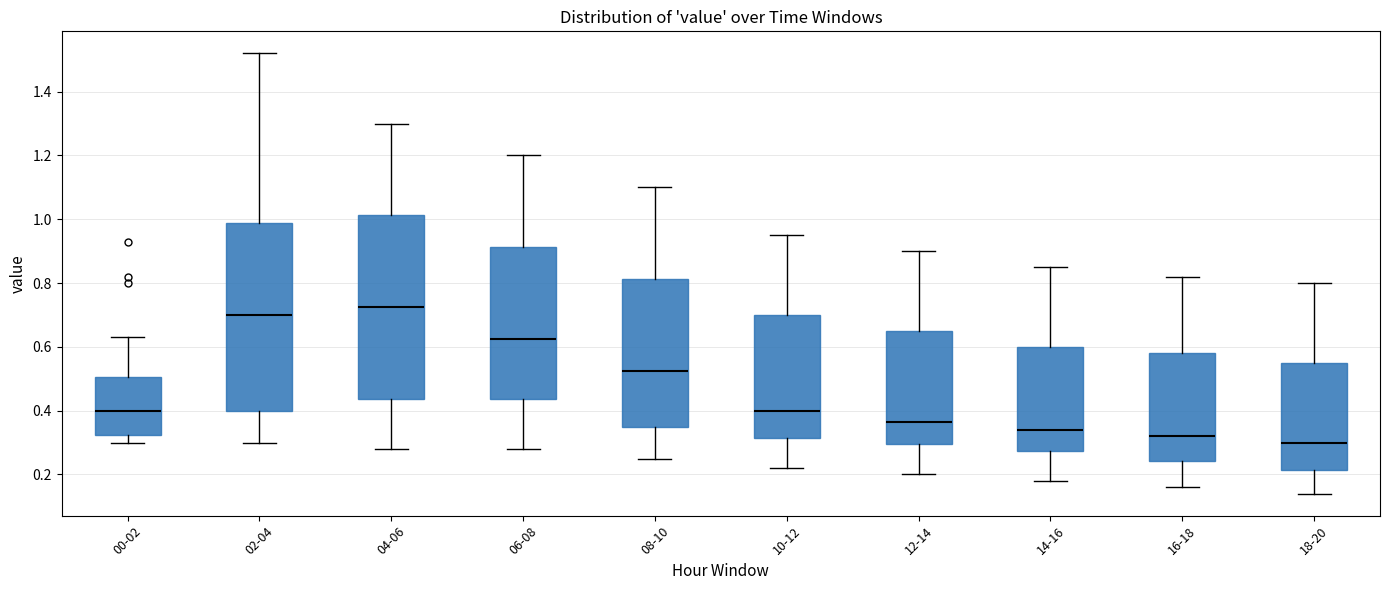

Where does the median line of the box for 16-18 sit on the y-axis? The values are not printed on the chart, so give them approximately, as read against the axis.

0.32